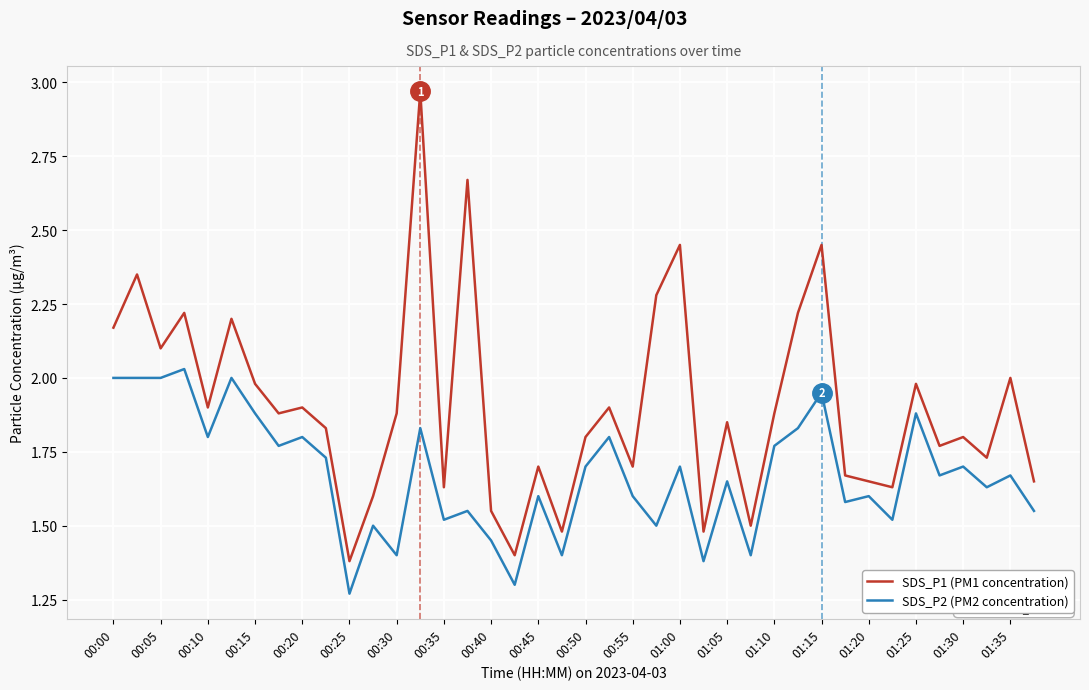

Which series has the largest total across all categories?

SDS_P1 (PM1 concentration)